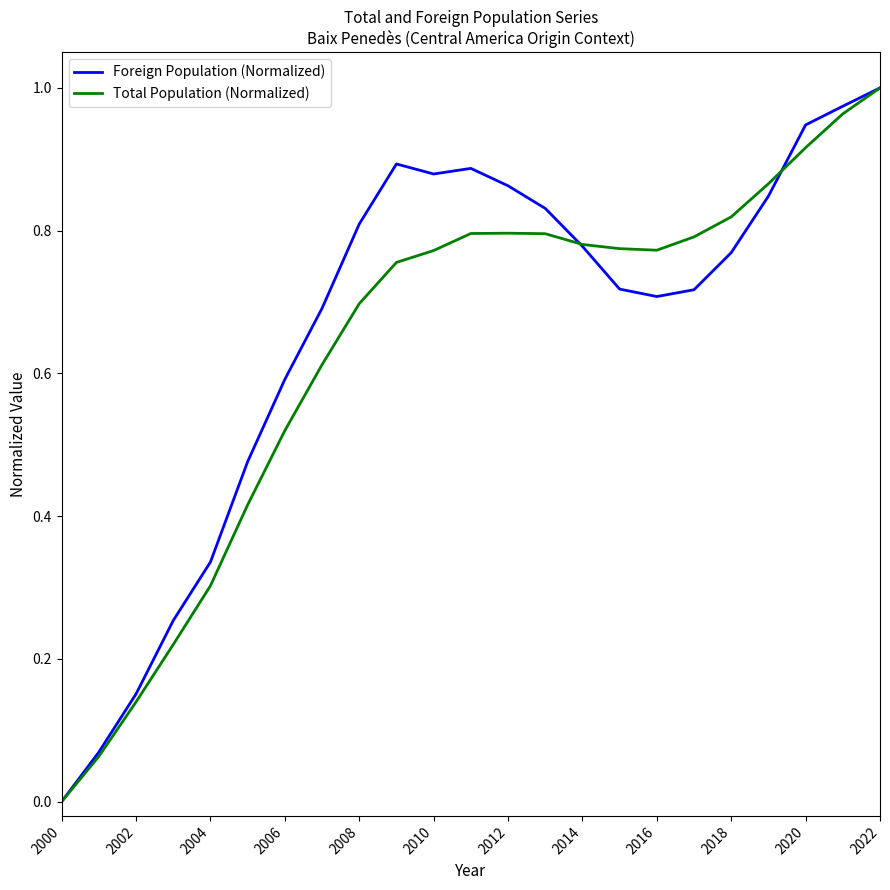

What are all the series names shown in the legend?

Foreign Population (Normalized), Total Population (Normalized)